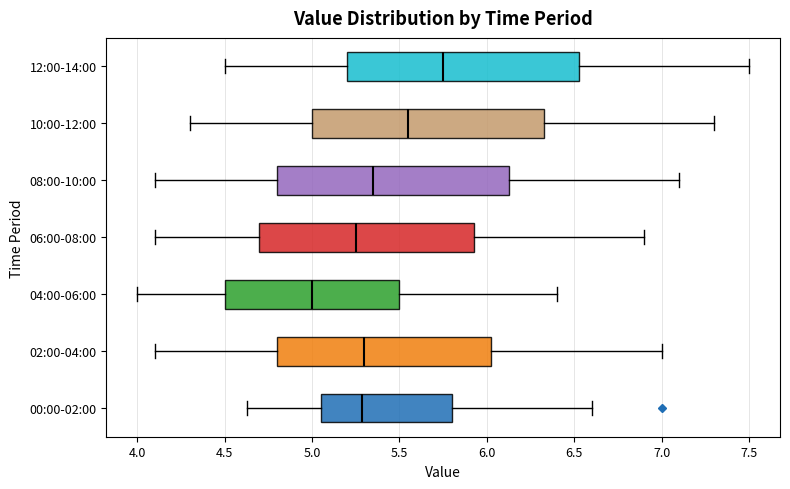

Where is the left edge of the box for 08:00-10:00 on the x-axis? The values are not printed on the chart, so give them approximately, as read against the axis.

4.80